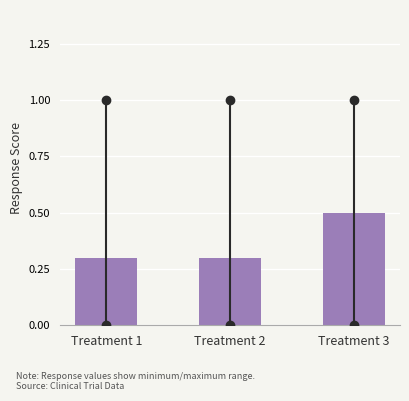

Reading left to right, what are all the values shown in this chart?

0.3	0.3	0.5